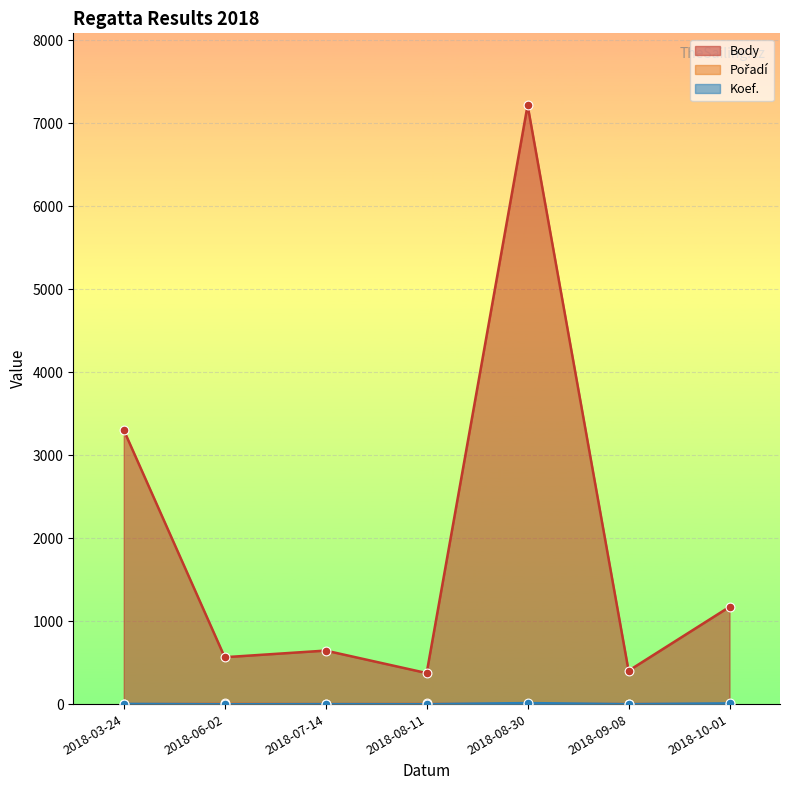

What are all the series names shown in the legend?

Pořadí, Koef., Body